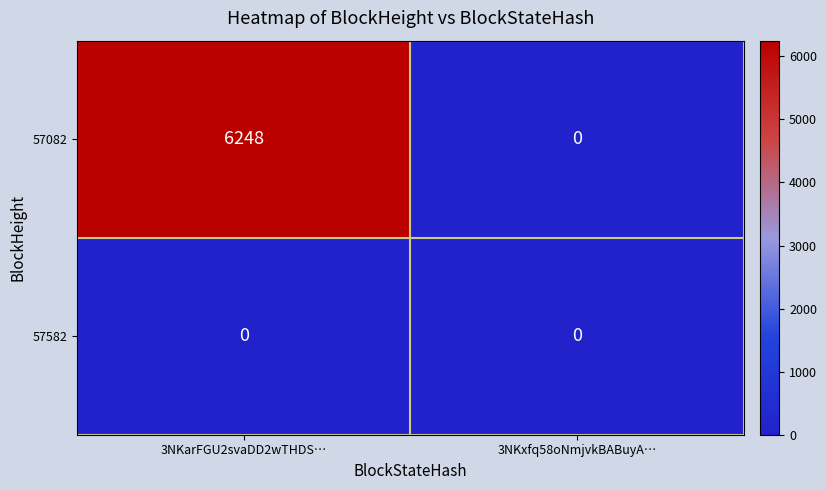

What is the difference between the highest and lowest values at 3NKarFGU2svaDD2wTHDS…?

6248